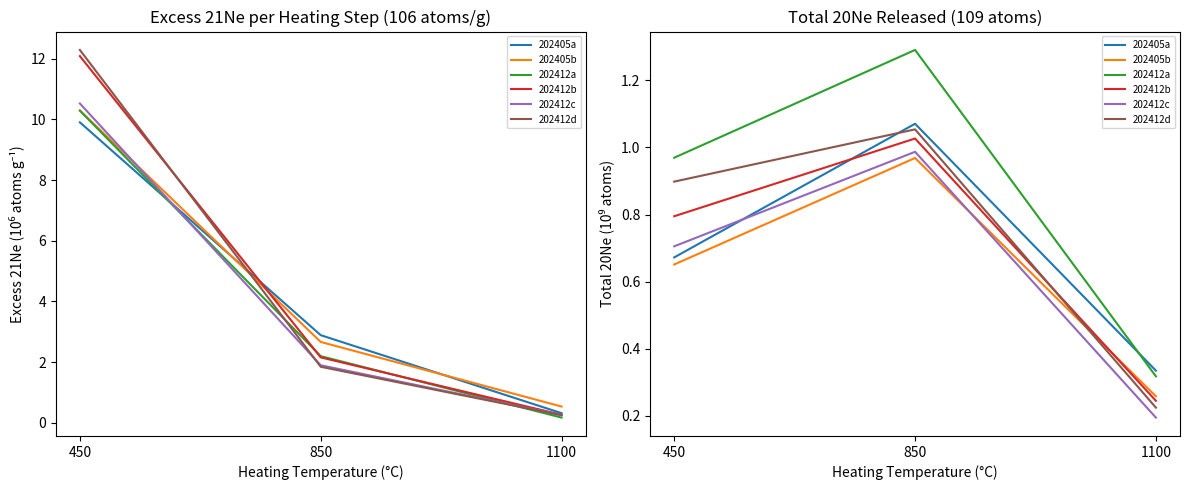

Is it true that 202412a equals 1.3 at 850?

True